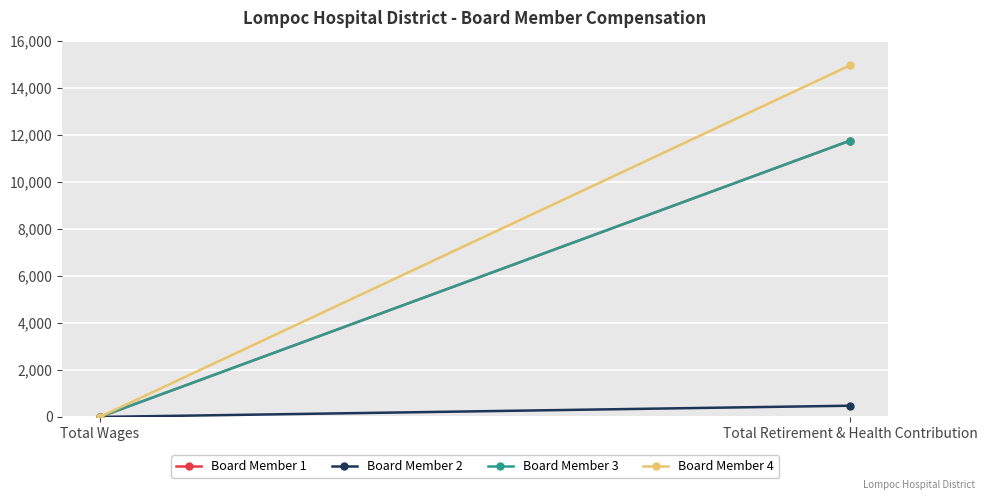

Reading right to left, what are all the values shown in this chart?

Board Member 1: 11753	0
Board Member 2: 478	0
Board Member 3: 11753	0
Board Member 4: 14955	0